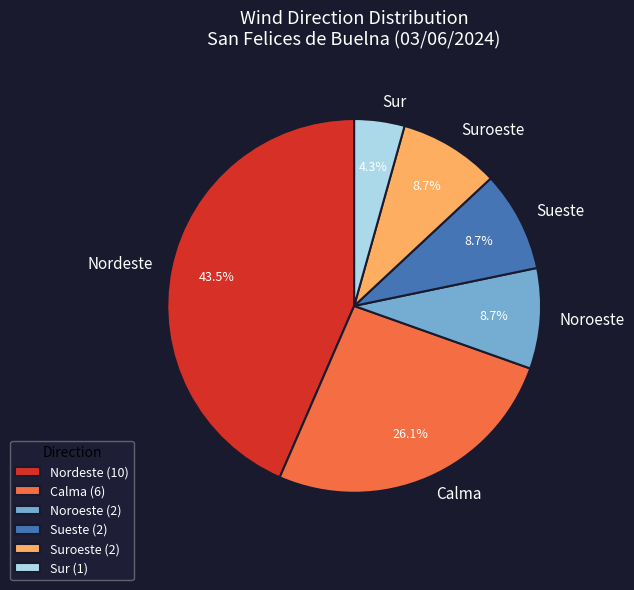

To the nearest percent, what portion does Calma represent?

26%